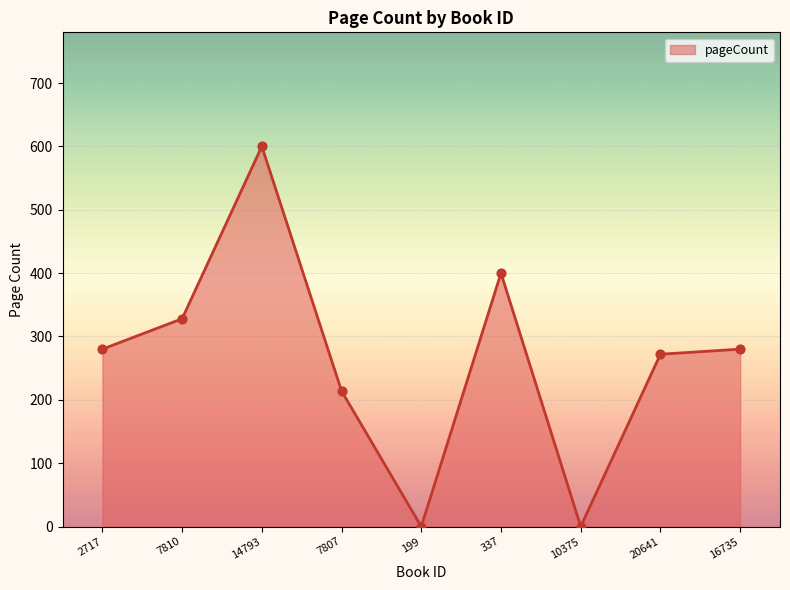

Approximately how many times larger is the value at 16735 compared to 7807?

1.3